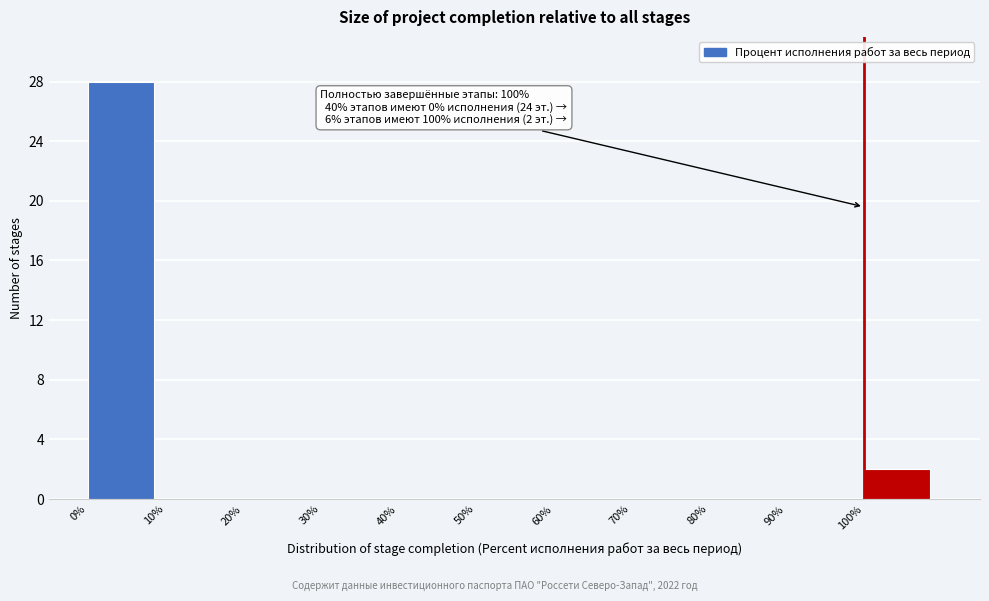

Which range on the x-axis has the tallest bar?

0 to 10